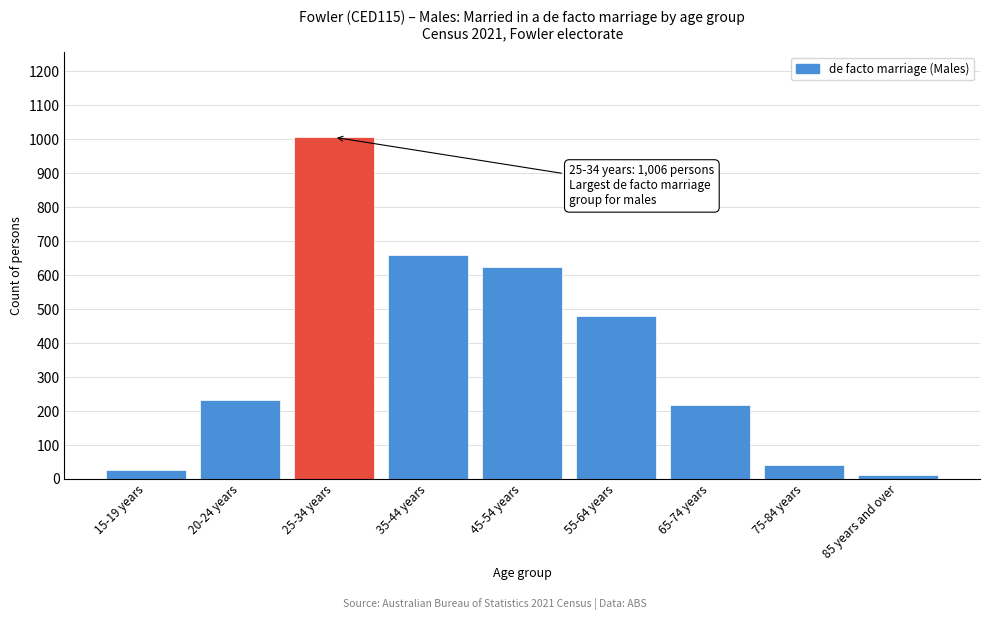

Reading left to right, transcribe all the data shown in this chart.

15-19 years=27	20-24 years=232	25-34 years=1006	35-44 years=658	45-54 years=623	55-64 years=481	65-74 years=217	75-84 years=42	85 years and over=11